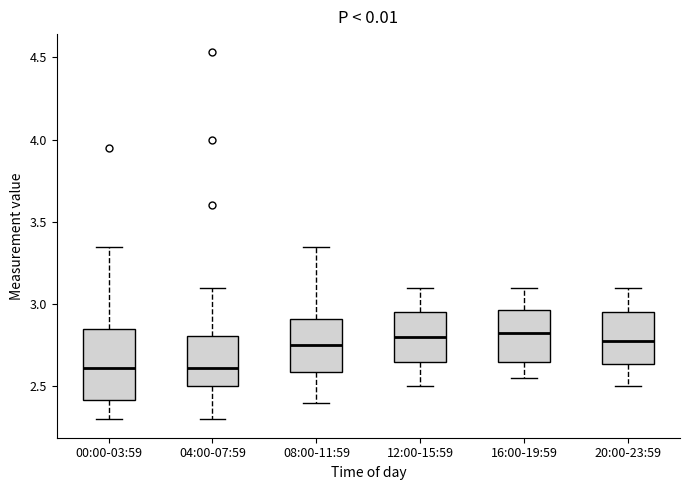

Reading left to right, transcribe this box plot: for each box, give where its median line is, the range the box spans, and where its two whiskers end, as read against the y-axis. The values are not printed on the chart, so give them approximately, as read against the axis.

00:00-03:59: median 2.60, box 2.40 to 2.85, whiskers 2.30 to 3.35
04:00-07:59: median 2.60, box 2.50 to 2.80, whiskers 2.30 to 3.10
08:00-11:59: median 2.75, box 2.60 to 2.90, whiskers 2.40 to 3.35
12:00-15:59: median 2.80, box 2.65 to 2.95, whiskers 2.50 to 3.10
16:00-19:59: median 2.85, box 2.65 to 2.95, whiskers 2.55 to 3.10
20:00-23:59: median 2.80, box 2.65 to 2.95, whiskers 2.50 to 3.10